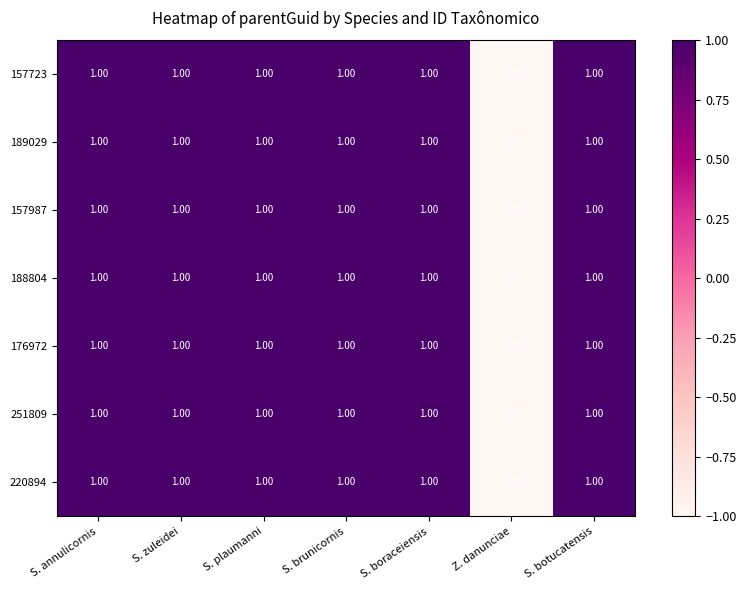

At how many categories does at least one series exceed 0?

6